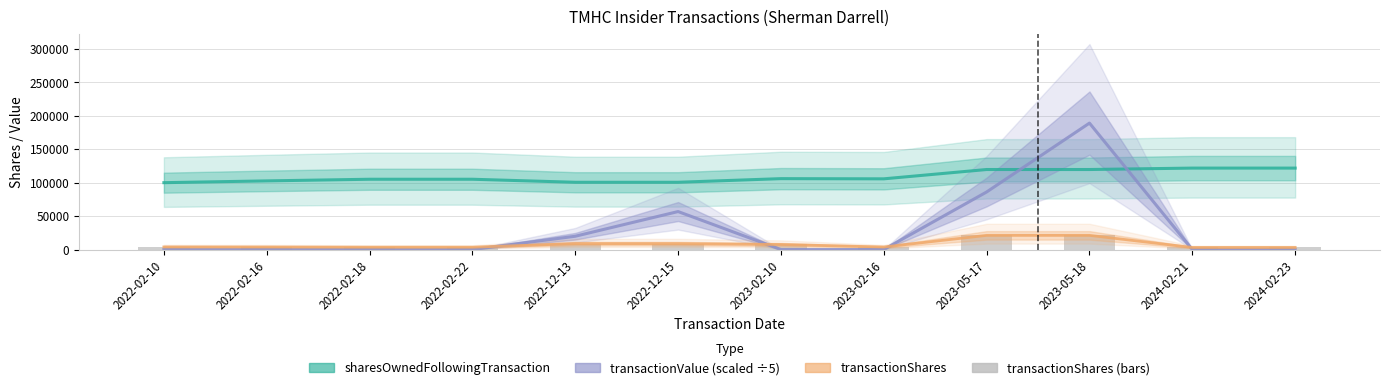

What is the value of the transactionShares bar at the 4th from the left?

3484.0